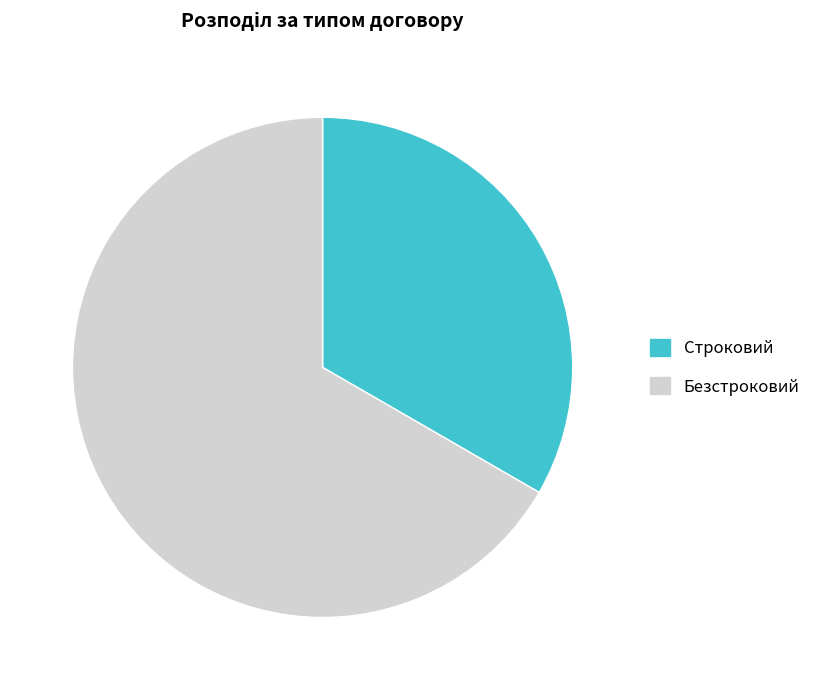

Do Безстроковий and Строковий together represent more than half of the pie?

Yes